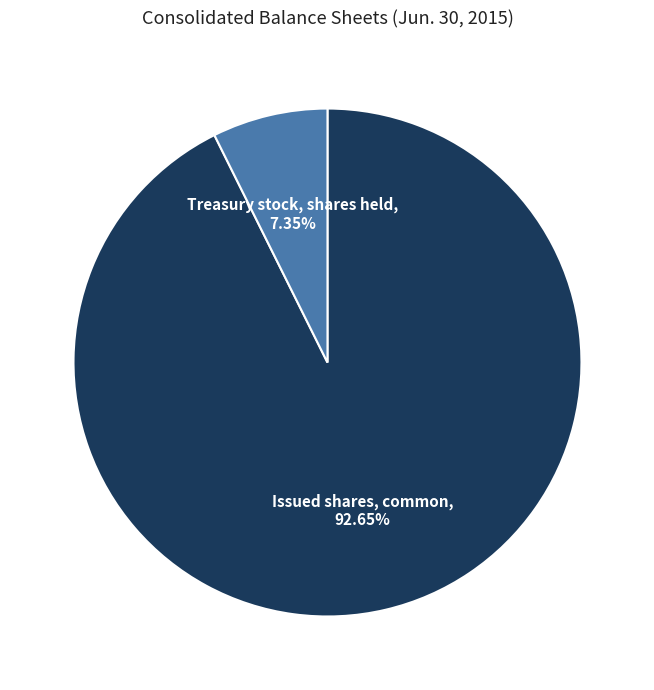

Between Treasury stock, shares held and Issued shares, common, which is larger?

Issued shares, common